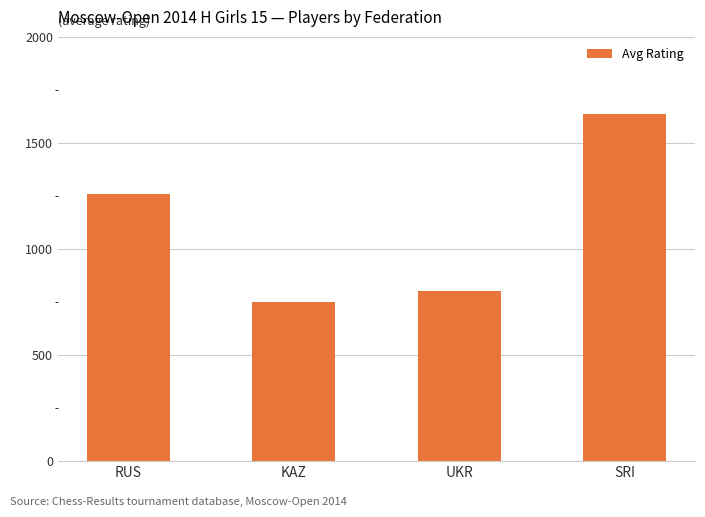

How many categories are shown in the chart?

4